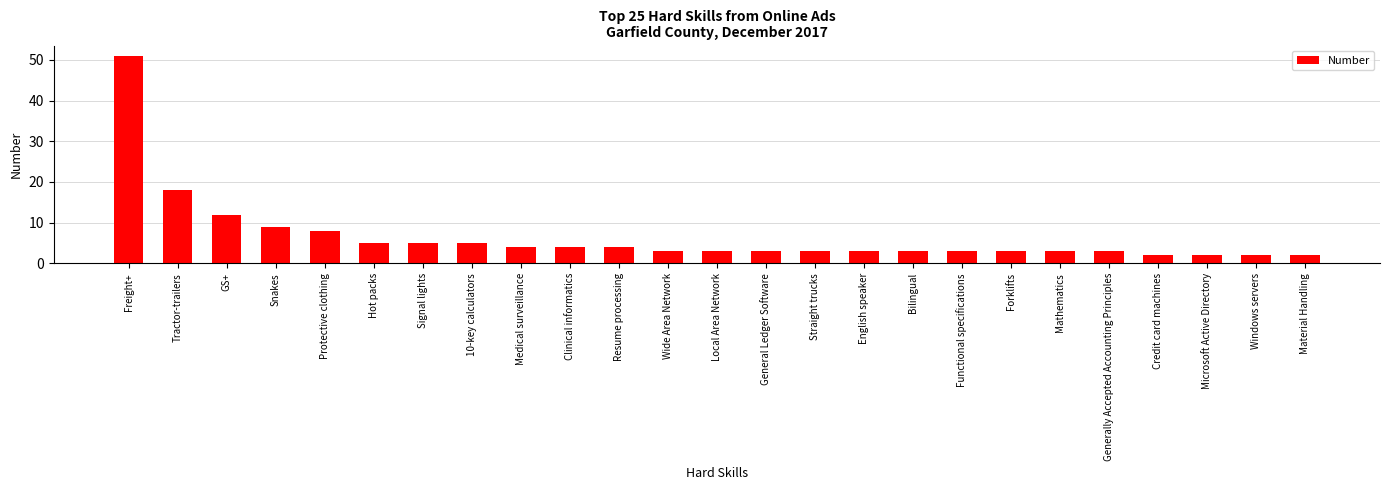

How many distinct data groups are displayed?

1